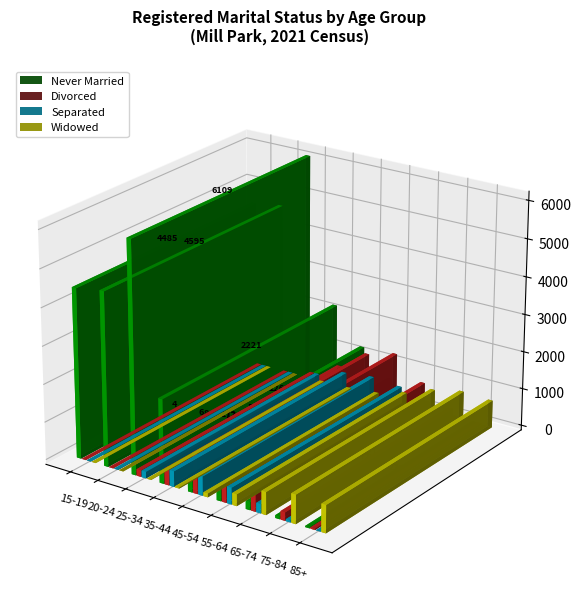

What is the difference between the maximum and minimum values in the Divorced series?

1305